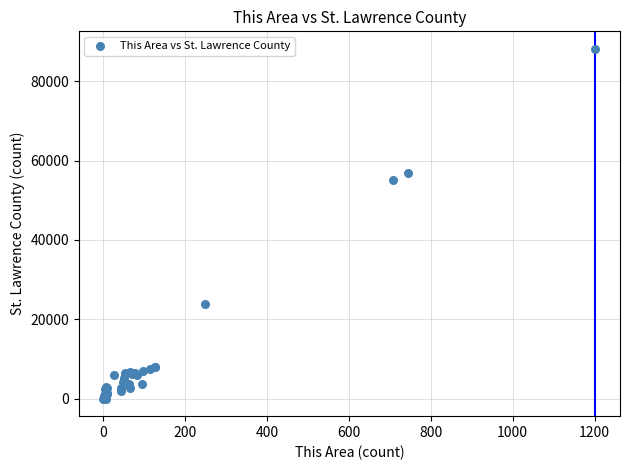

What Y value in the scatter plot is closest to 44070?

55092